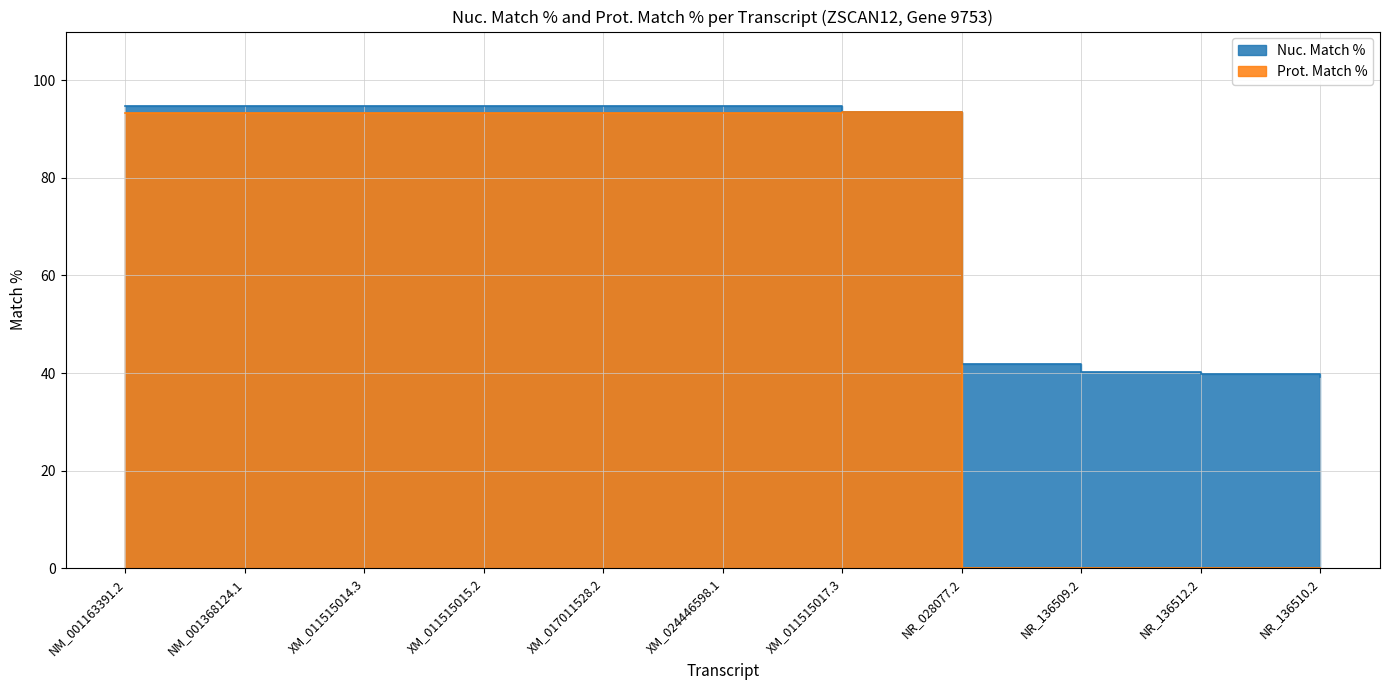

What is the difference between the maximum and second lowest values in the Nuc. Match % series?

54.8